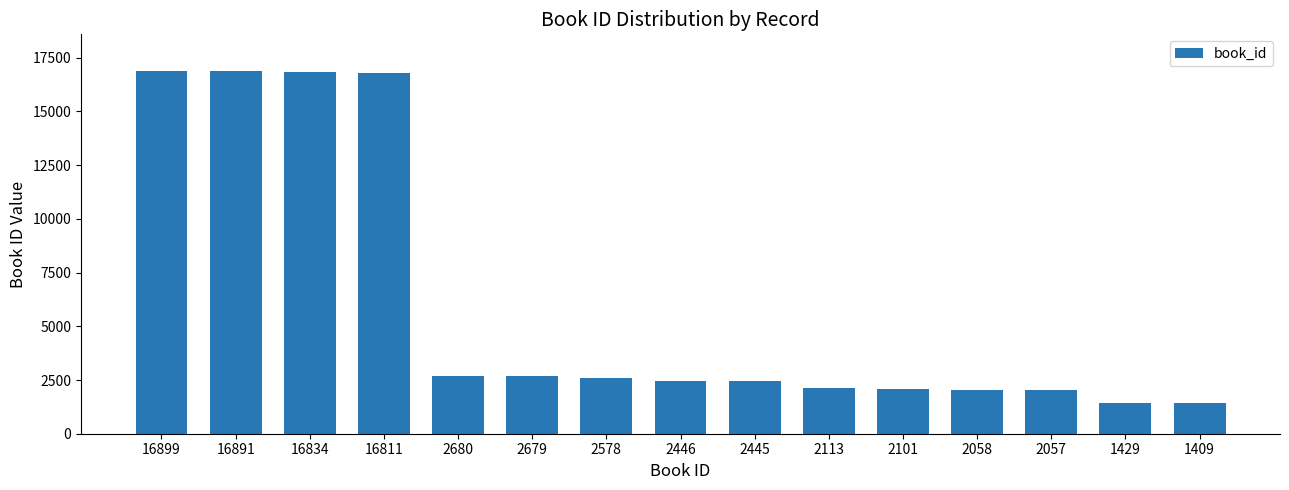

Approximately how many times larger is the value at 2058 compared to 2680?

0.8